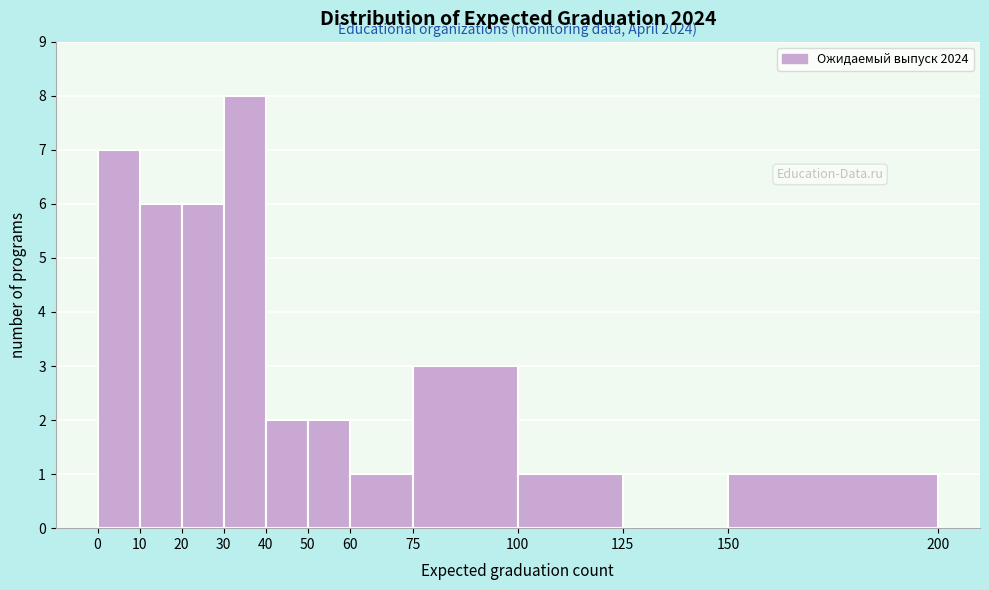

Over which range of the x-axis is the bar tallest?

30 to 40